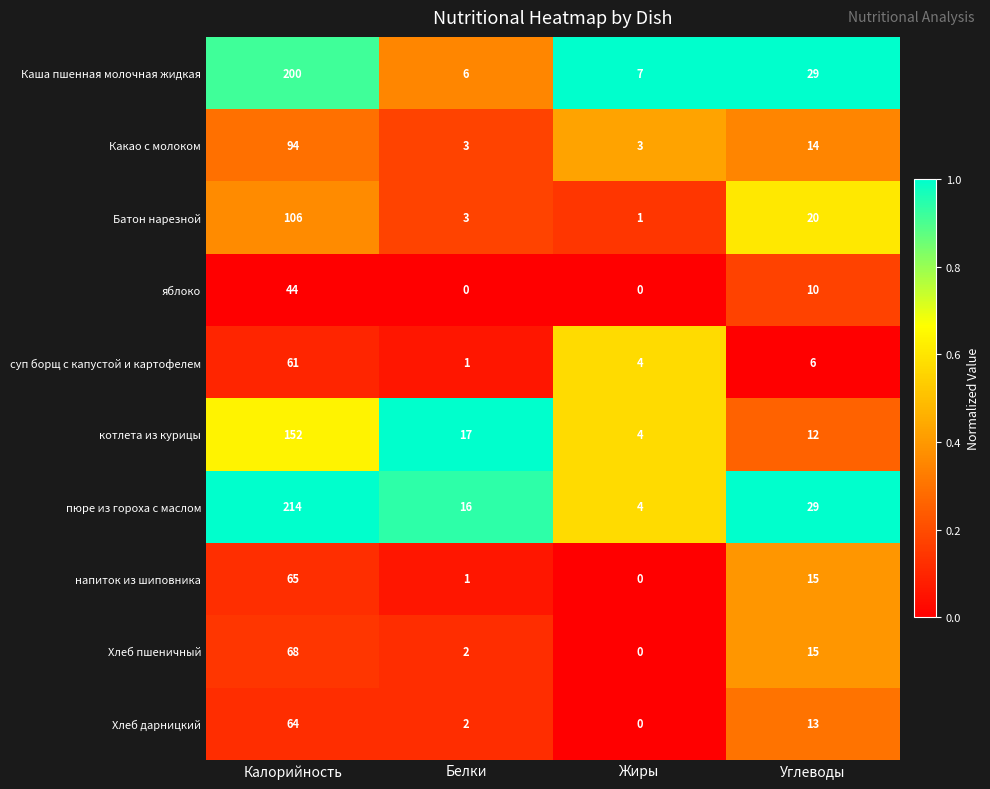

How many Какао с молоком values are between 3 and 94?

4